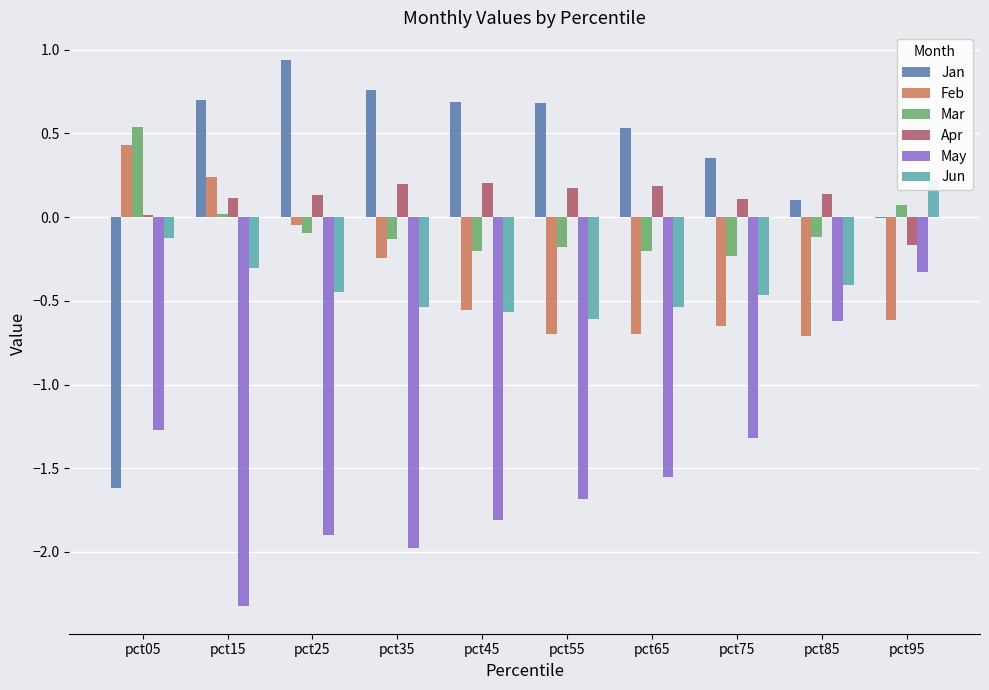

Is the value of Jun at pct35 greater than the value of Apr at pct45?

No